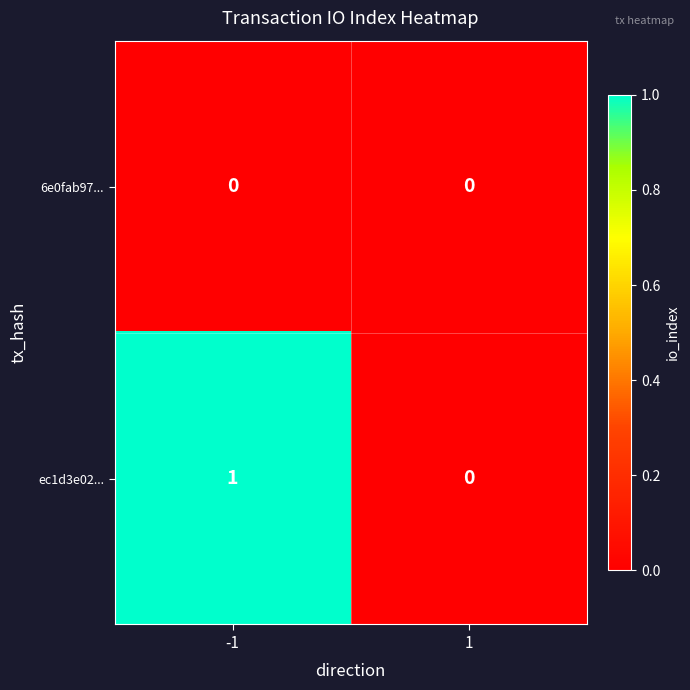

The value of 6e0fab97... at 1 is 0. True or false?

True